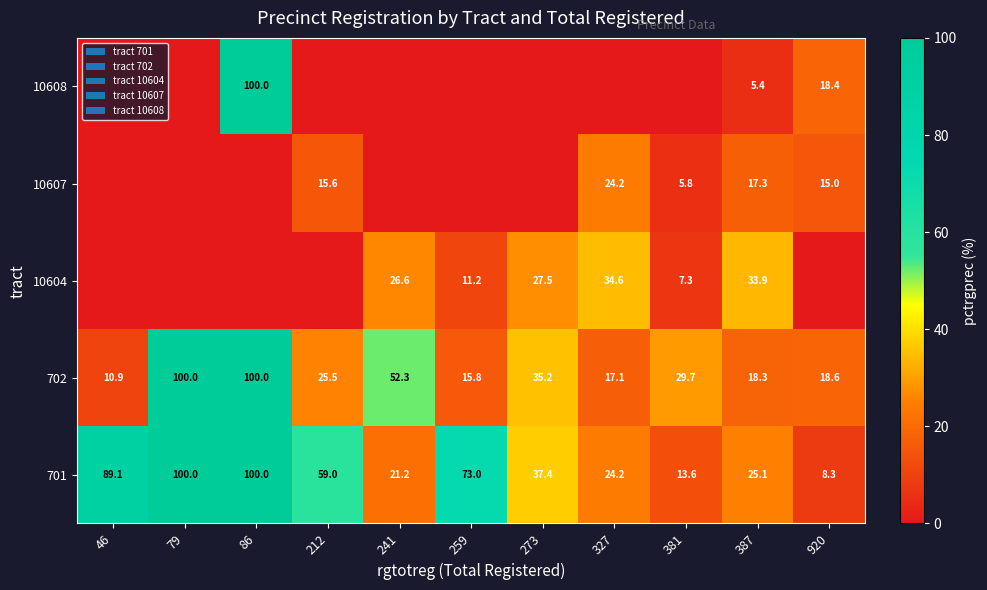

What is the sum of all 702 values?

423.4